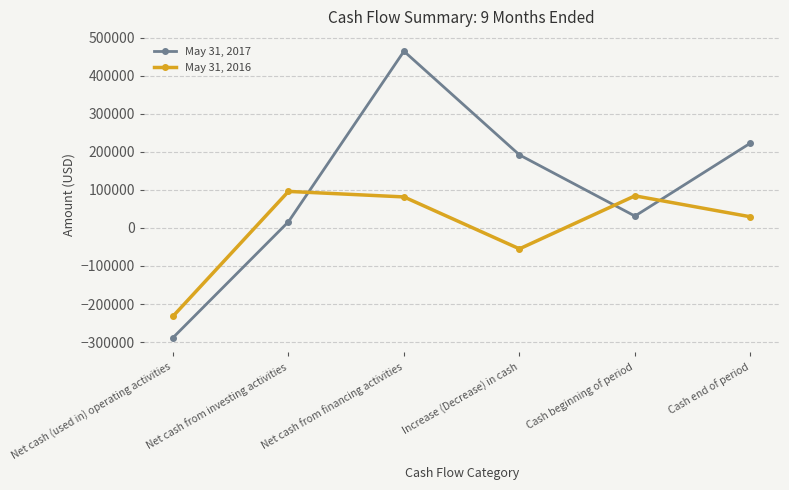

True or false: May 31, 2016 and May 31, 2017 cross at least once.

True